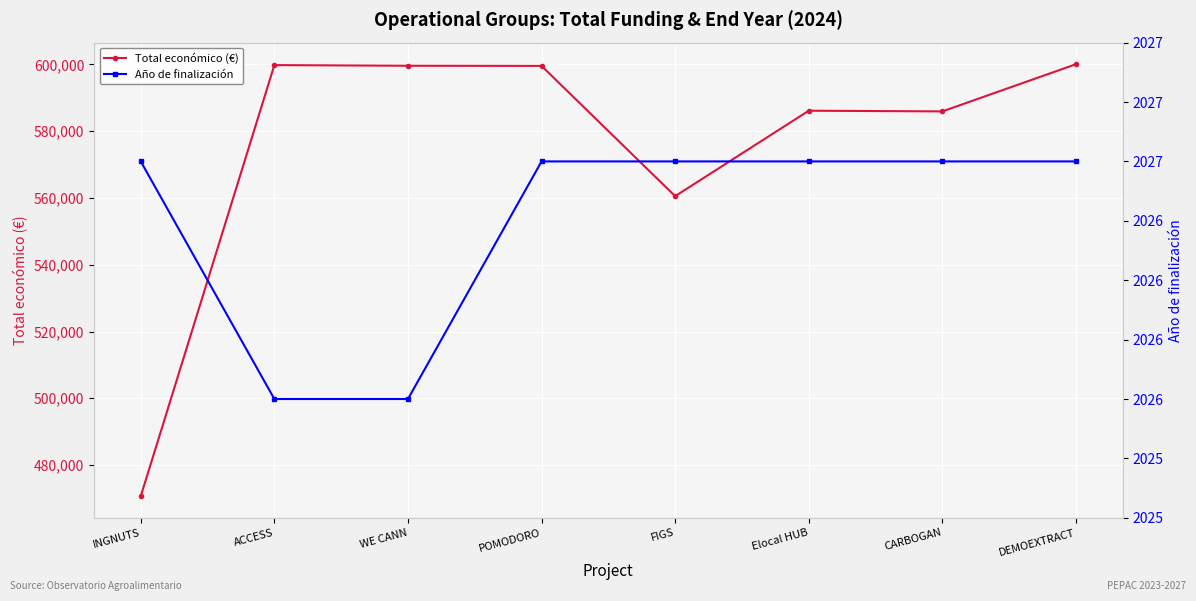

Which has a higher value, DEMOEXTRACT or POMODORO?

DEMOEXTRACT